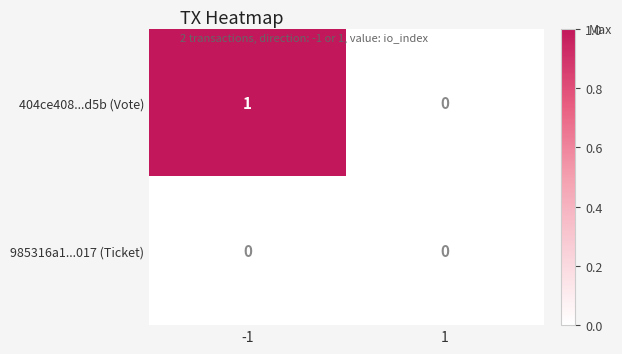

Reading left to right, extract all data points from this chart.

404ce408...d5b (Vote): -1=1	1=0
985316a1...017 (Ticket): -1=0	1=0